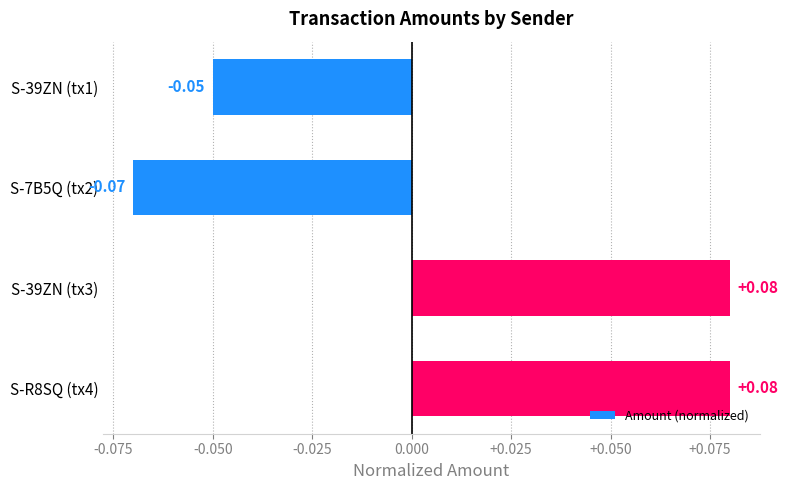

Does the chart contain stacked bars?

No